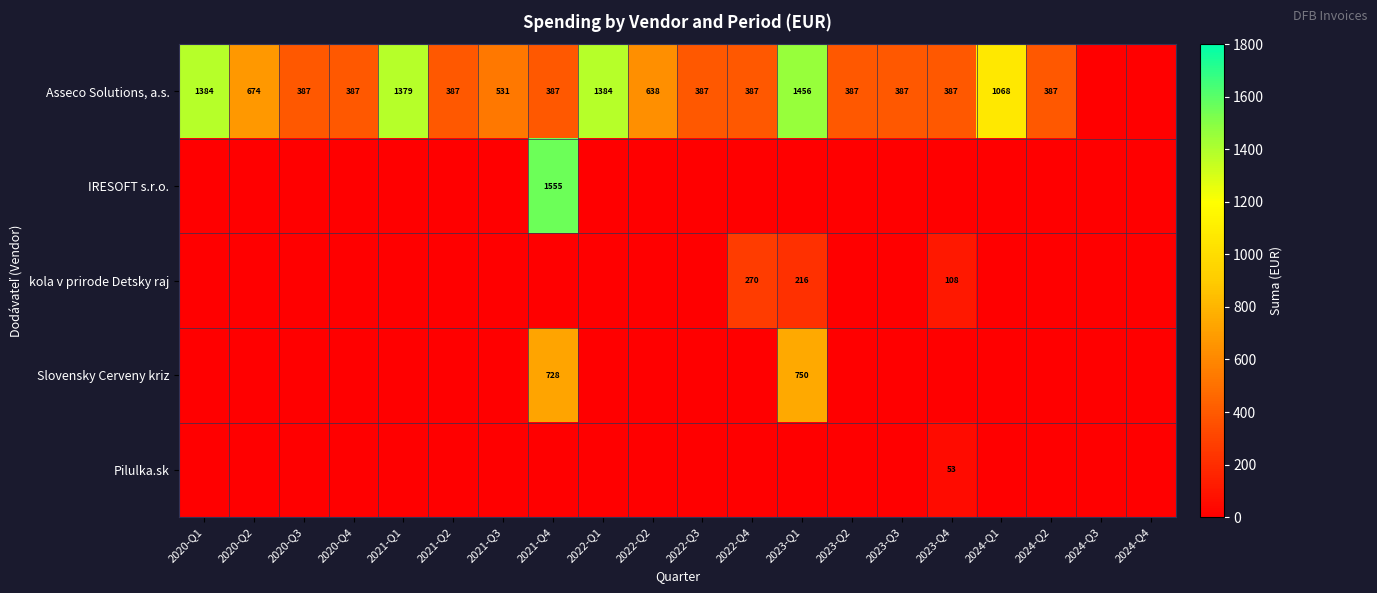

True or false: Asseco Solutions, a.s. has a value of 387 at 2022-Q3.

True